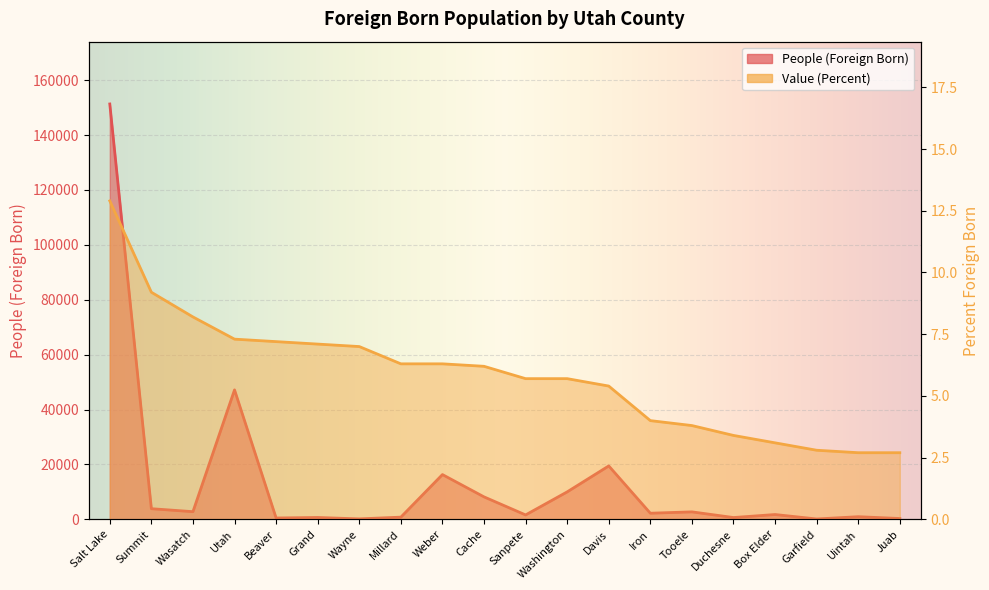

The value of Value (Percent) at Davis is 8.5. True or false?

False